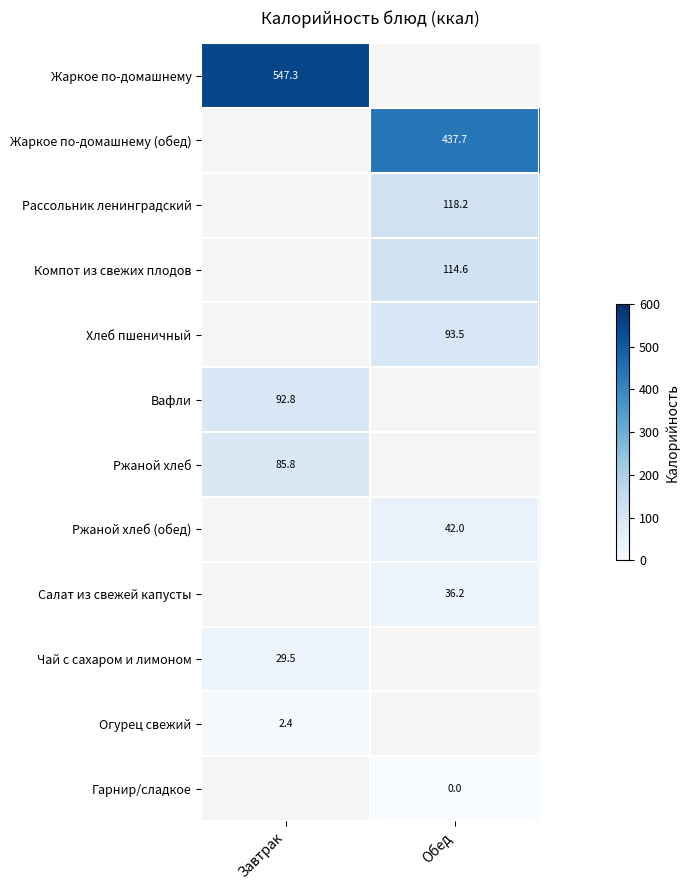

How many categories are shown in the chart?

2